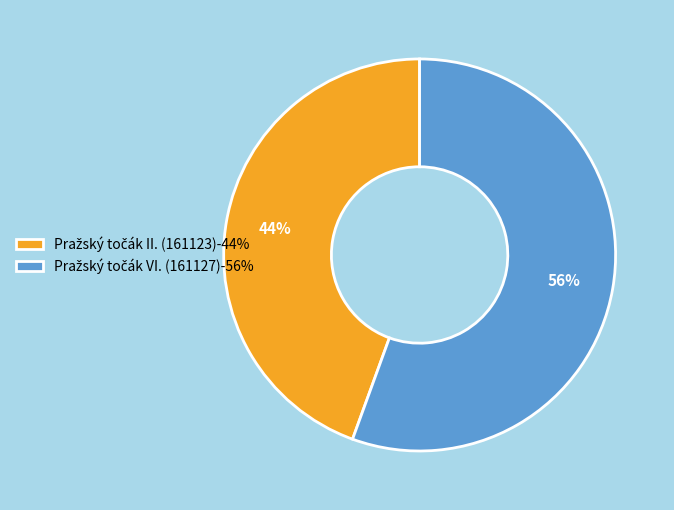

To the nearest percent, what is the average slice percentage?

50%